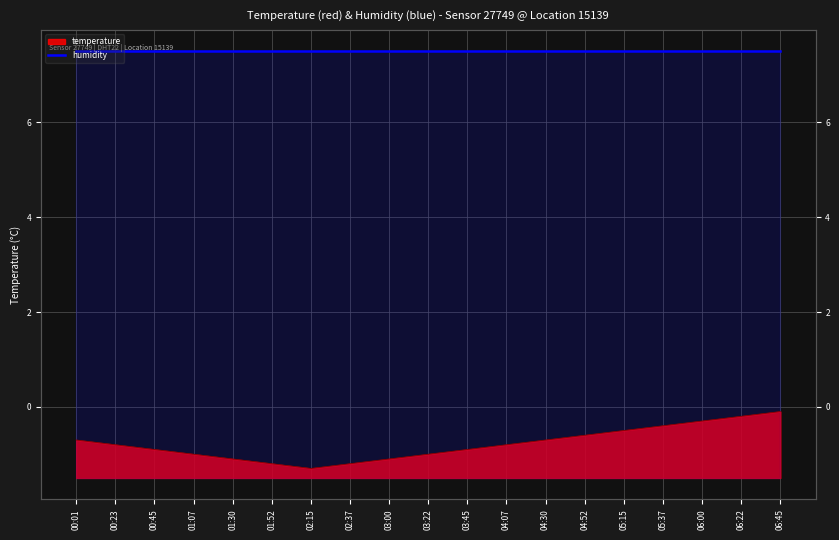

Reading left to right, transcribe all the data shown in this chart.

00:01=-0.7	00:23=-0.8	00:45=-0.9	01:07=-1.0	01:30=-1.1	01:52=-1.2	02:15=-1.3	02:37=-1.2	03:00=-1.1	03:22=-1.0	03:45=-0.9	04:07=-0.8	04:30=-0.7	04:52=-0.6	05:15=-0.5	05:37=-0.4	06:00=-0.3	06:22=-0.2	06:45=-0.1